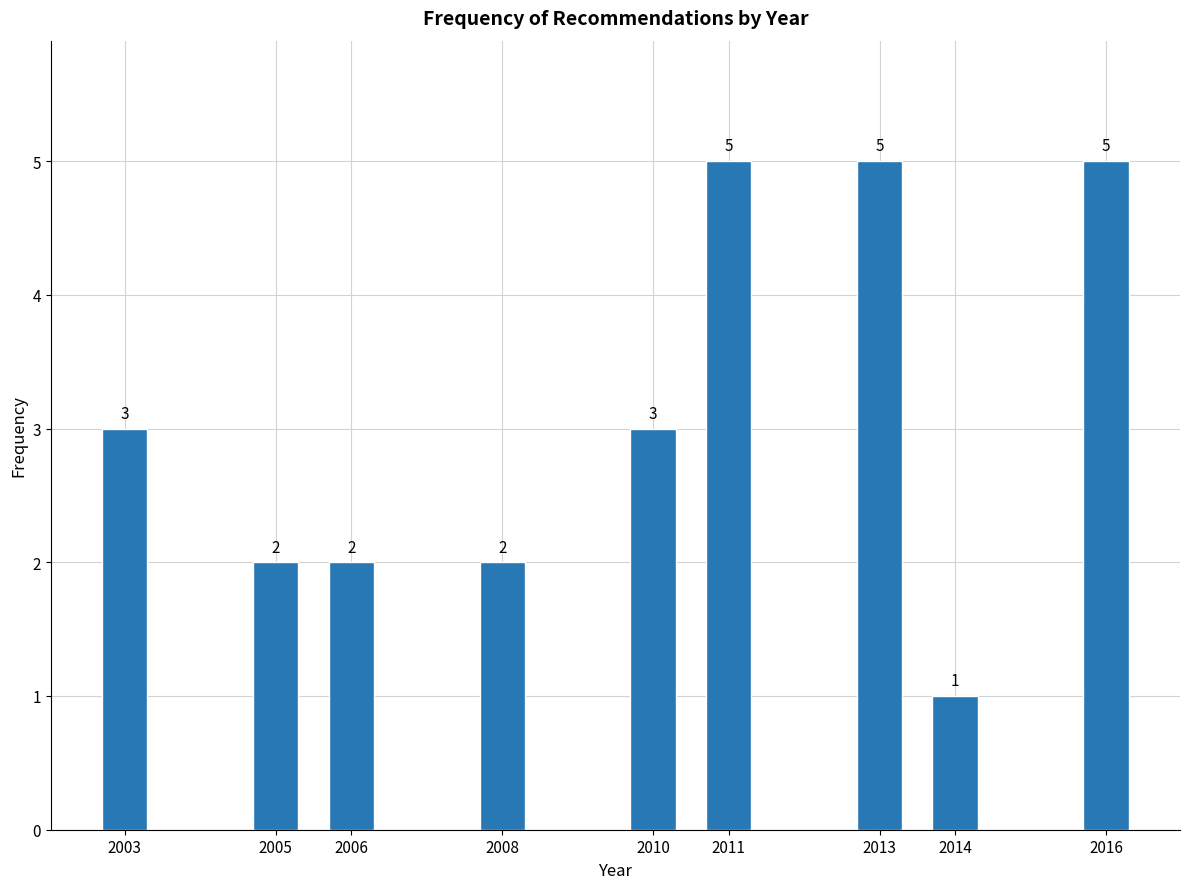

Reading right to left, extract all data points from this chart.

5	1	5	5	3	2	2	2	3